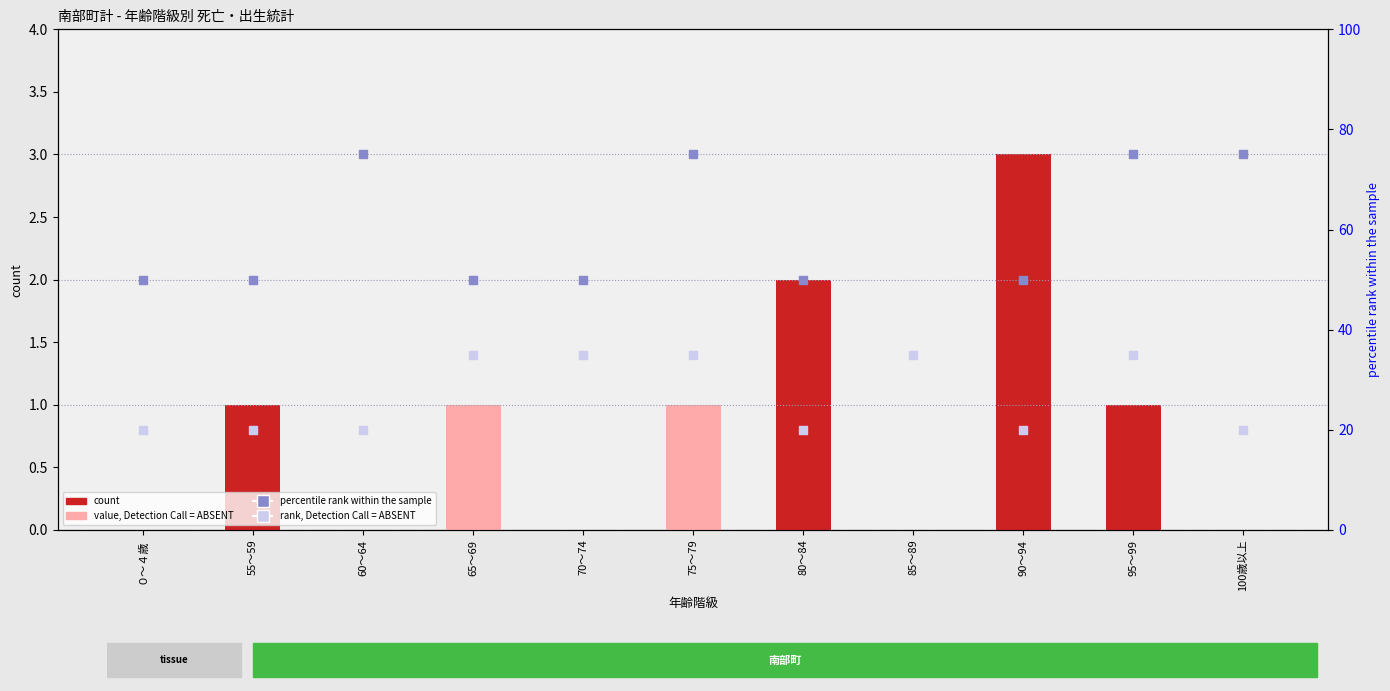

Which series reaches the minimum Y coordinate?

count